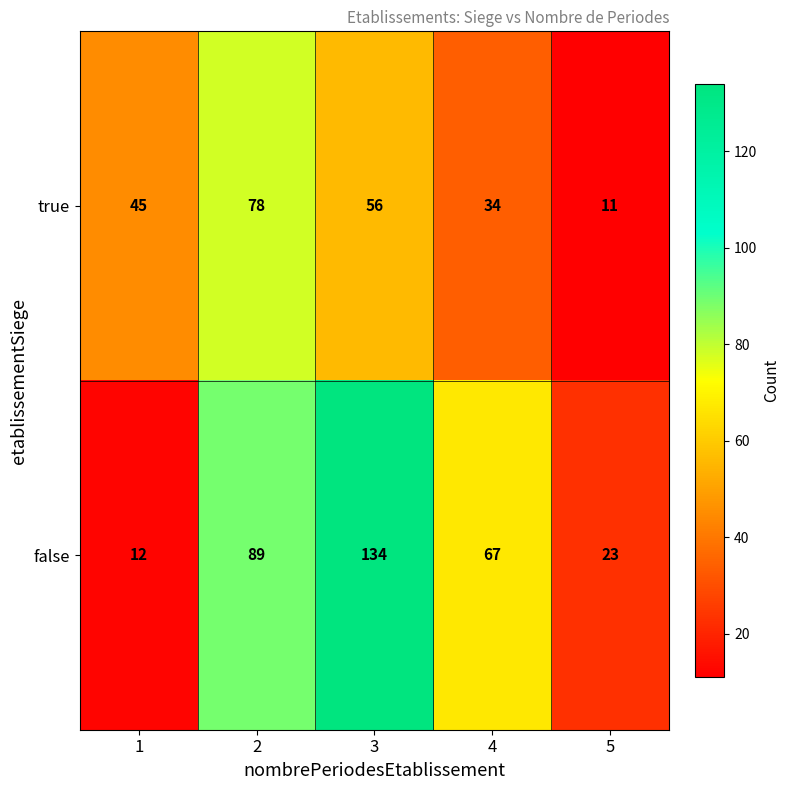

How many true values are between 34 and 56?

3